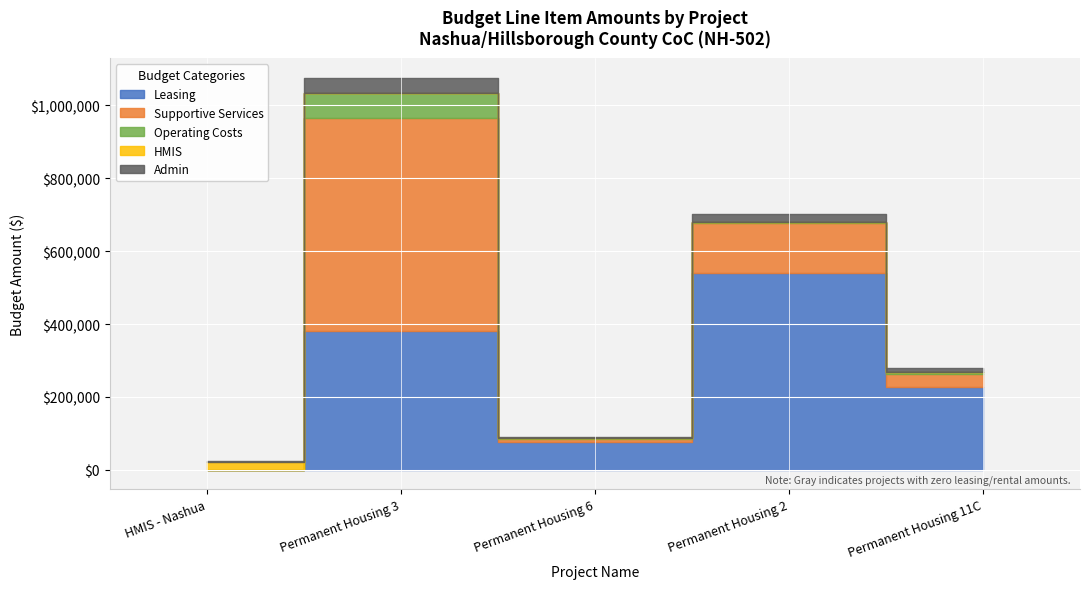

List the labels in order of Operating Costs value, smallest first.

HMIS - Nashua, Permanent Housing 6, Permanent Housing 2, Permanent Housing 11C, Permanent Housing 3